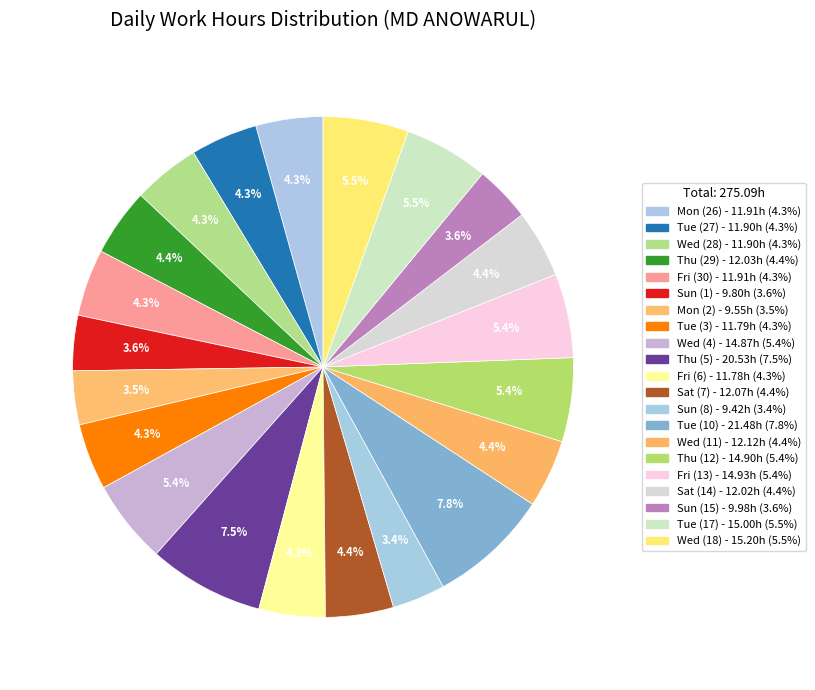

How many slices are in this pie chart?

21